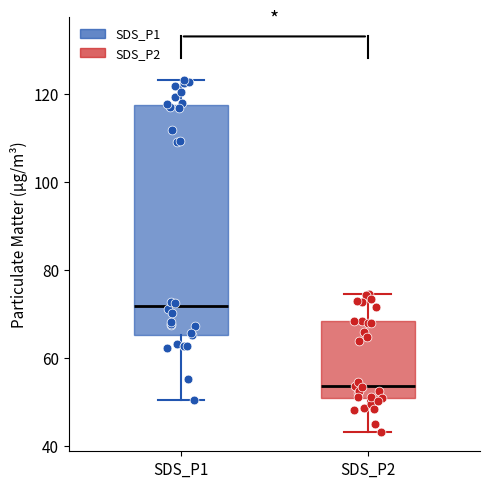

Which box has the lowest median line?

SDS_P2